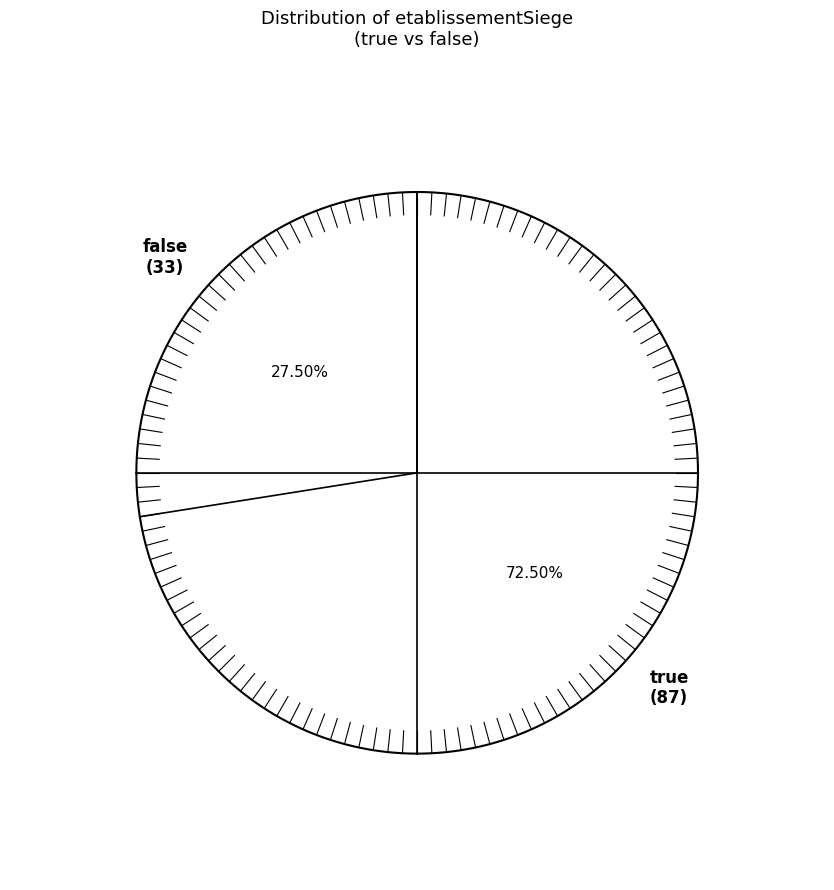

To the nearest percent, what percentage of the pie is false?

28%